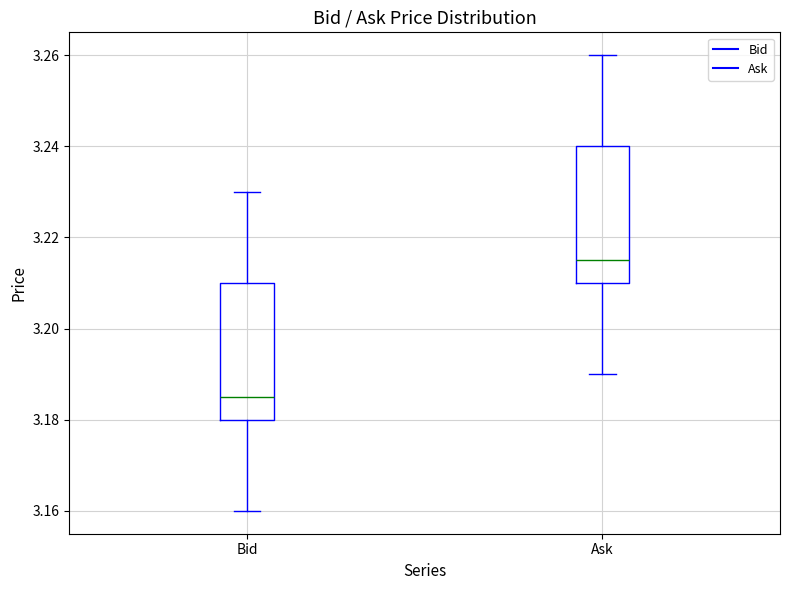

Which box's median line is the lowest?

Bid